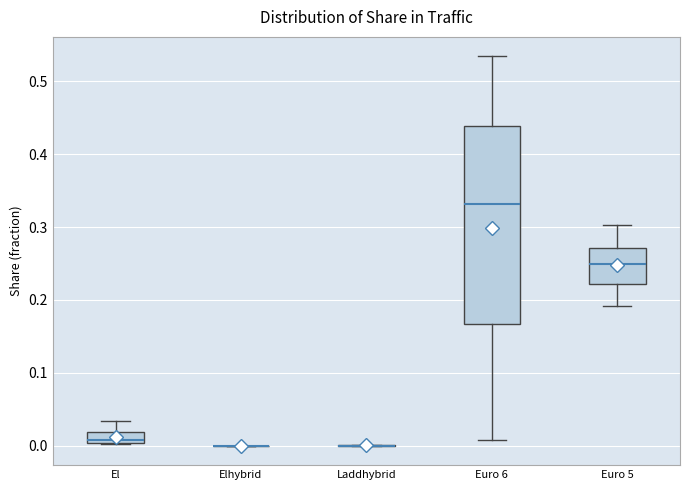

Comparing the boxes themselves (not the whiskers), which one is the tallest?

Euro 6